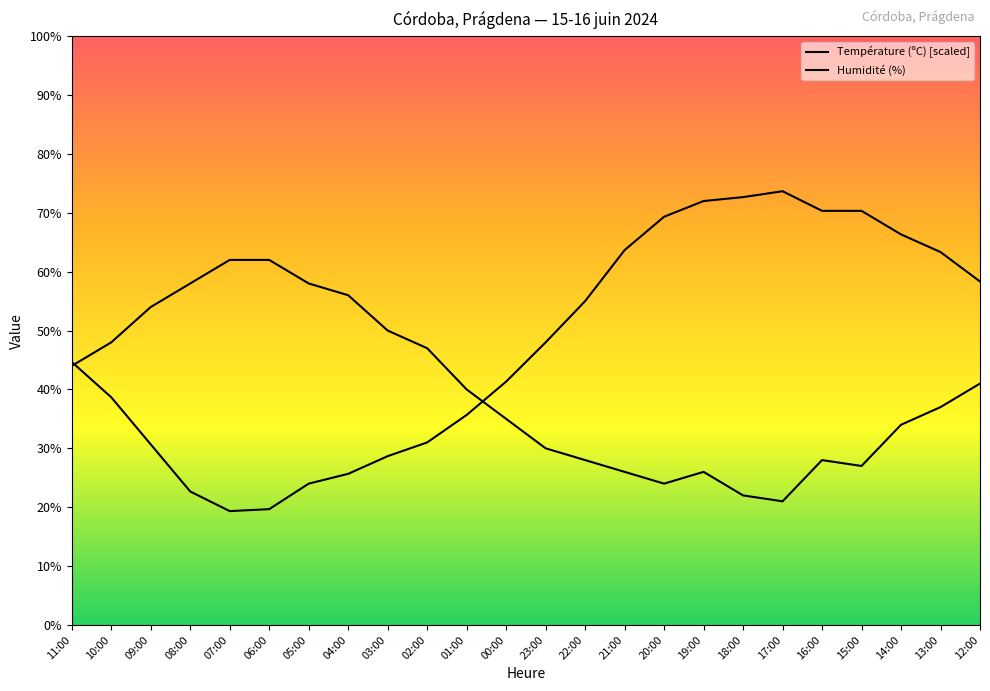

What is the difference between the maximum and minimum values in the Humidité (%) series?

41.0